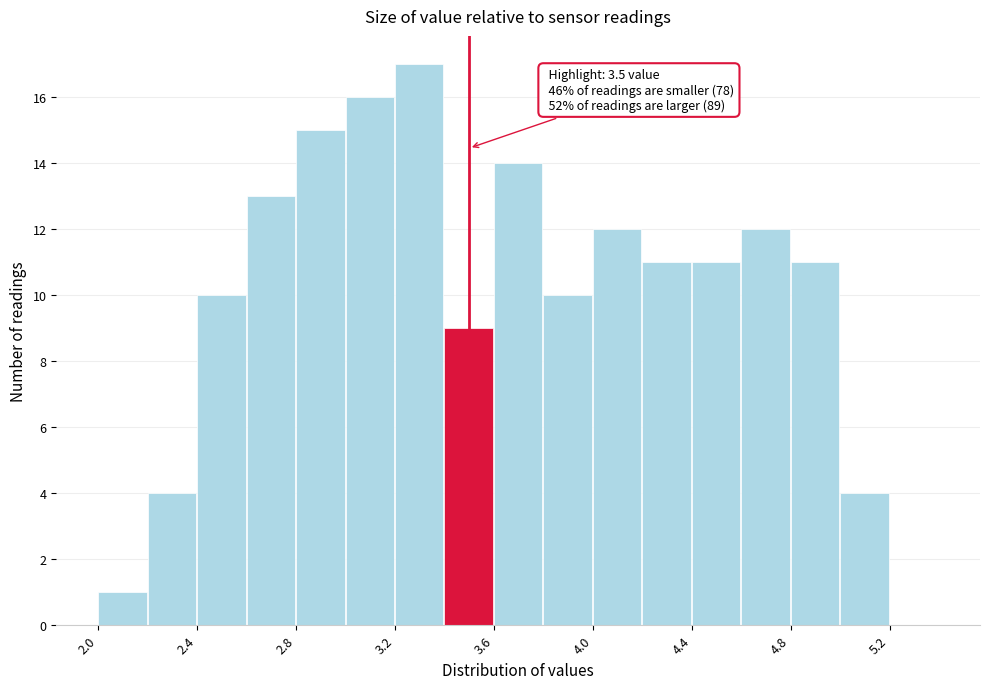

Which range on the x-axis has the tallest bar?

3.2 to 3.4